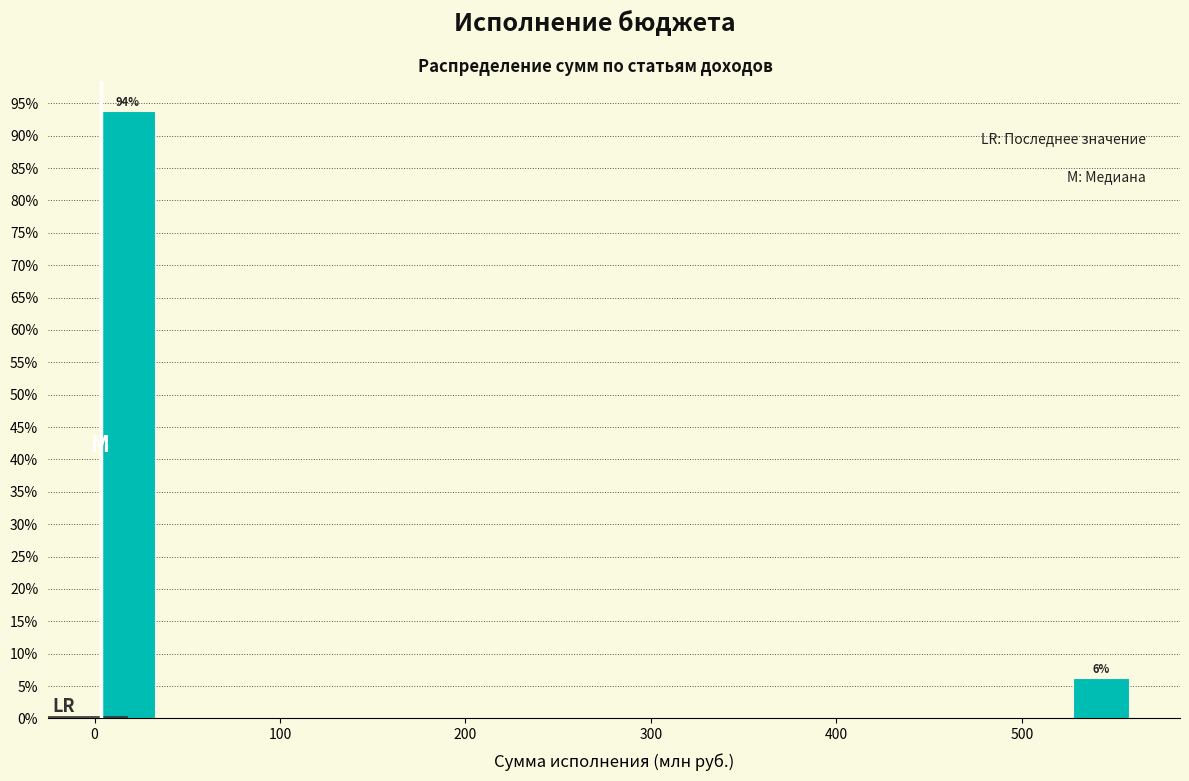

Read against the x-axis, roughly where is the centre of the tallest bar?

20